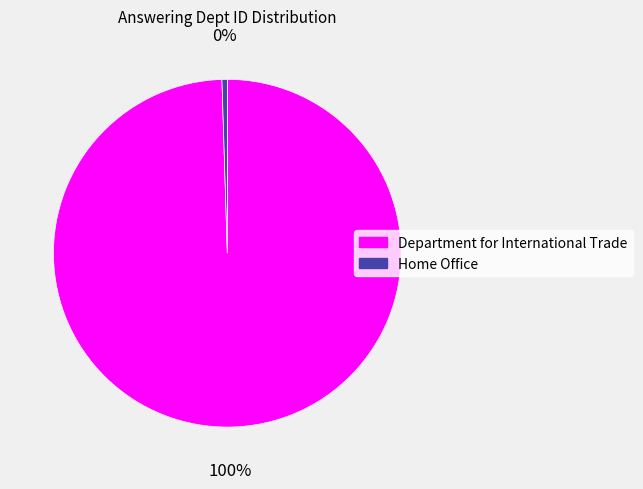

To the nearest percent, what is the combined percentage of Home Office and Department for International Trade?

100%